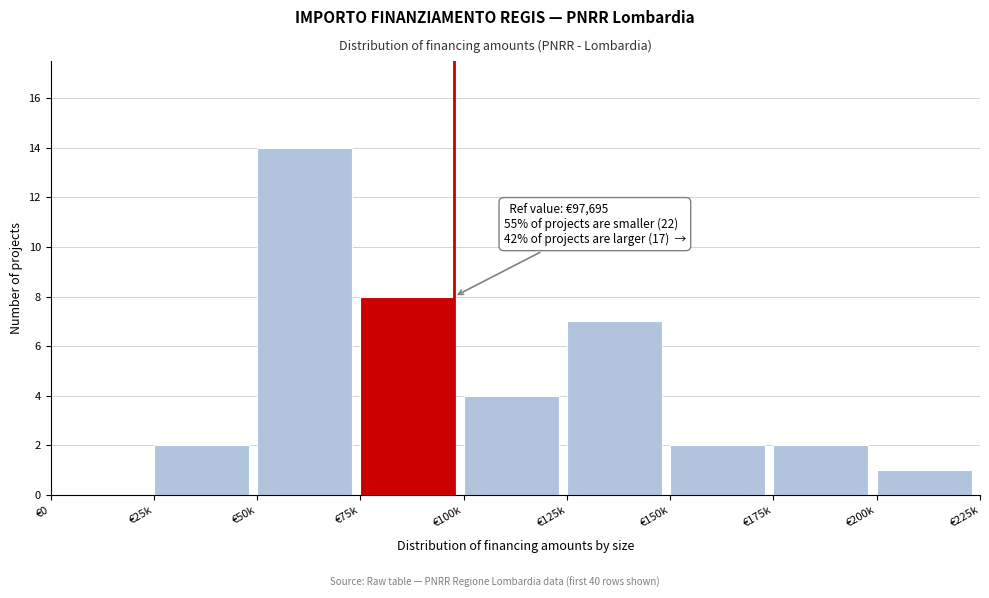

Reading left to right, extract all data points from this chart.

€0=0	€25k=2	€50k=14	€75k=8	€100k=4	€125k=7	€150k=2	€175k=2	€200k=1